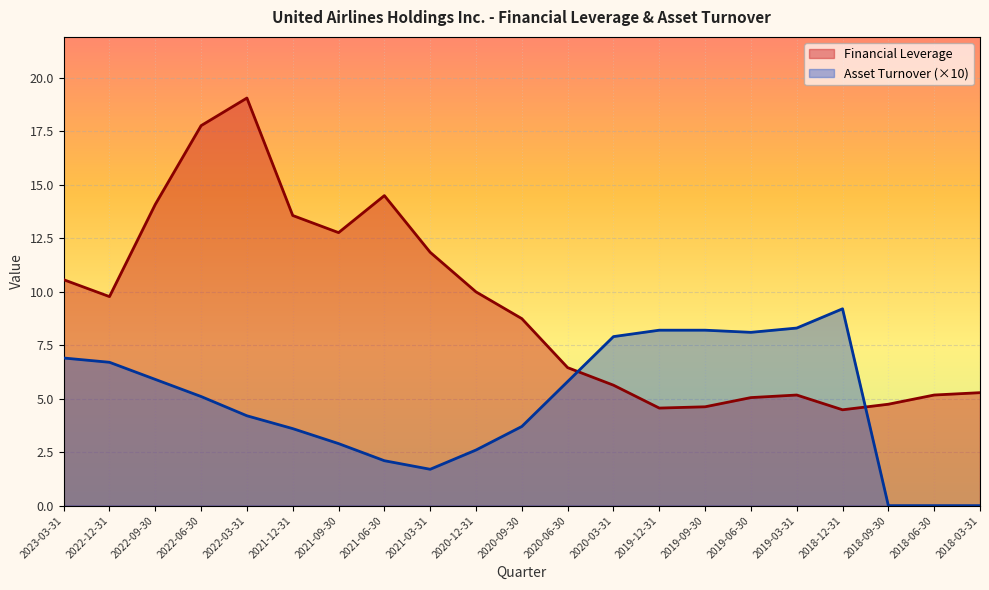

Which series changed the most between 2022-12-31 and 2020-06-30?

Financial Leverage